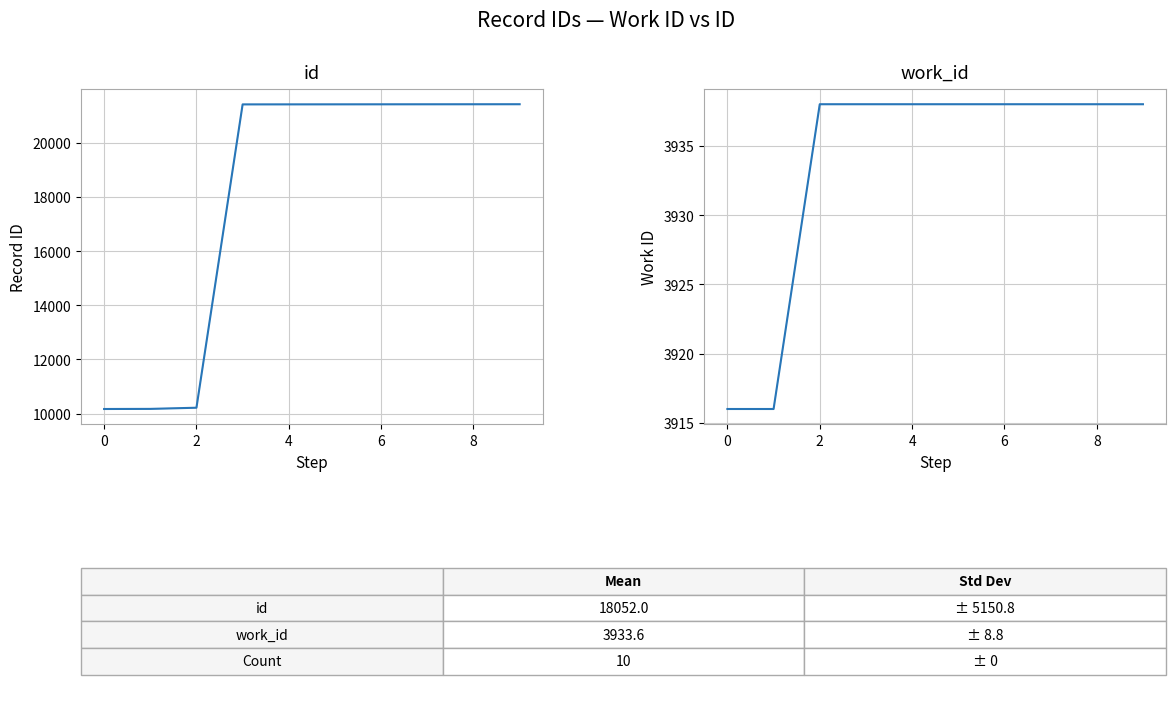

Which series has the largest range (max minus min)?

id